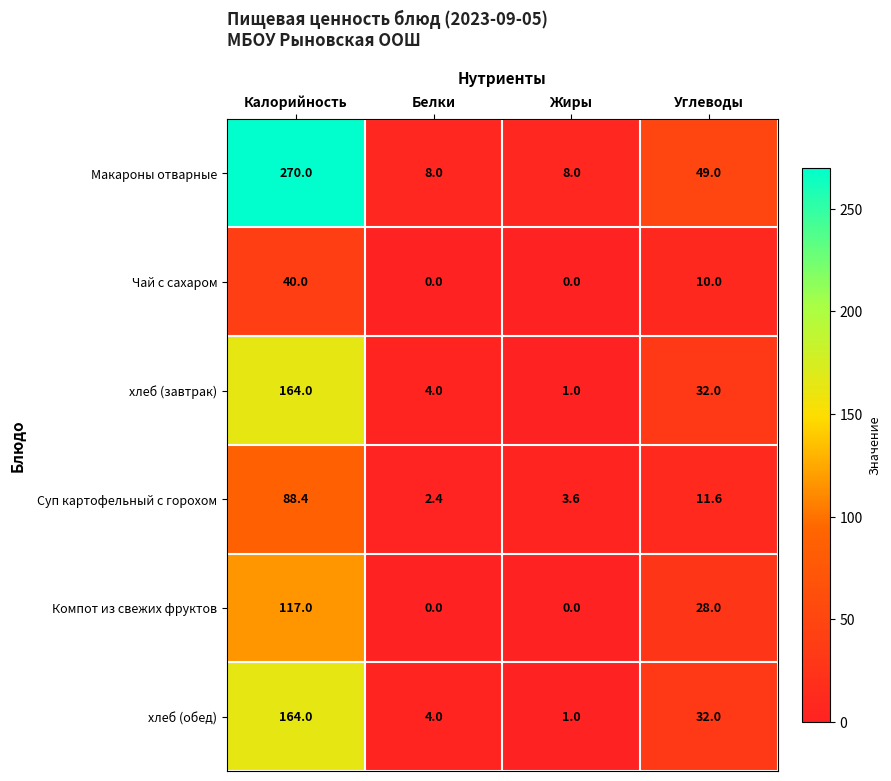

What is the difference between the хлеб (обед) values at Углеводы and Белки?

28.0